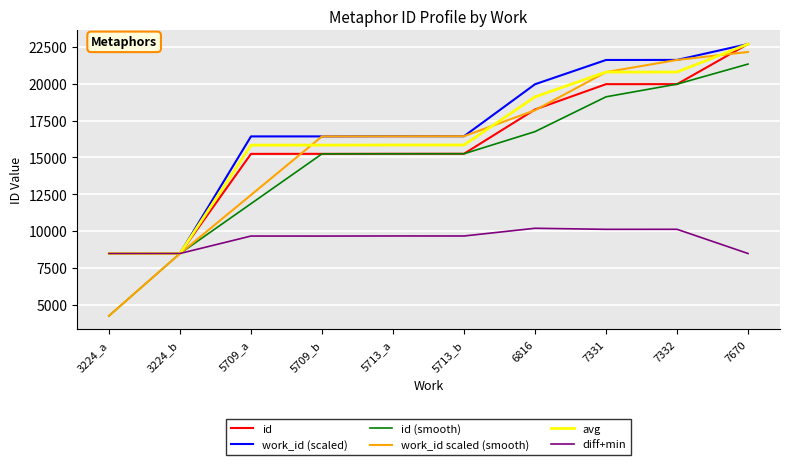

What is the average value of the work_id (scaled) series?

16852.0